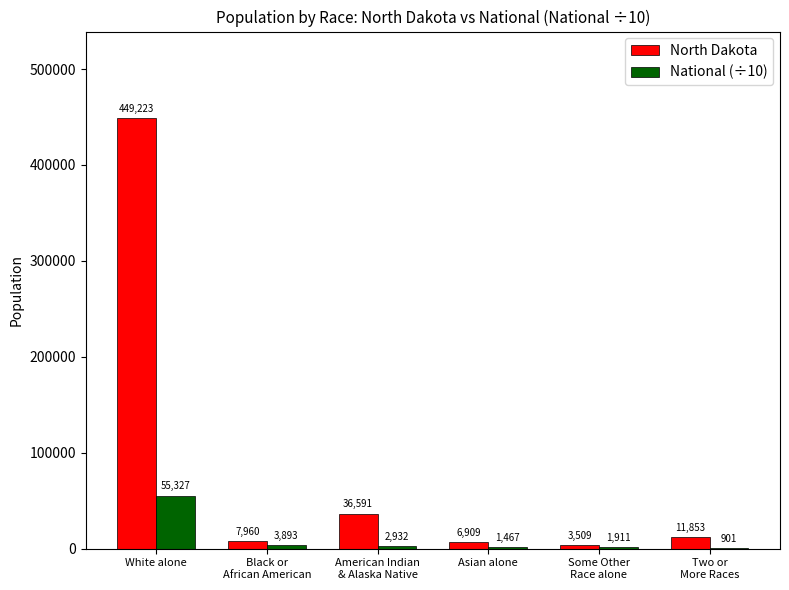

At which label does North Dakota reach its peak?

White alone